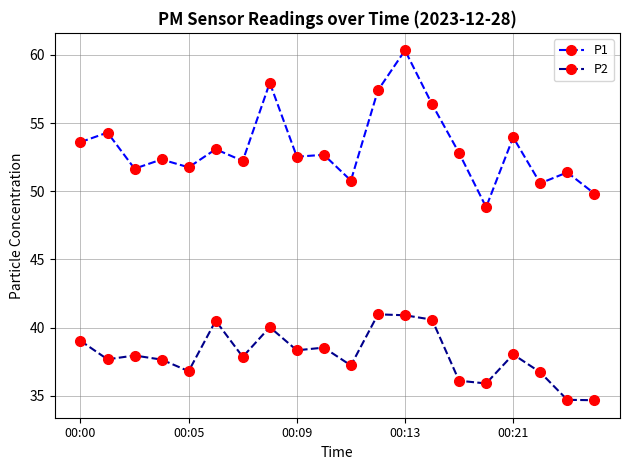

What are all the series names shown in the legend?

P1, P2